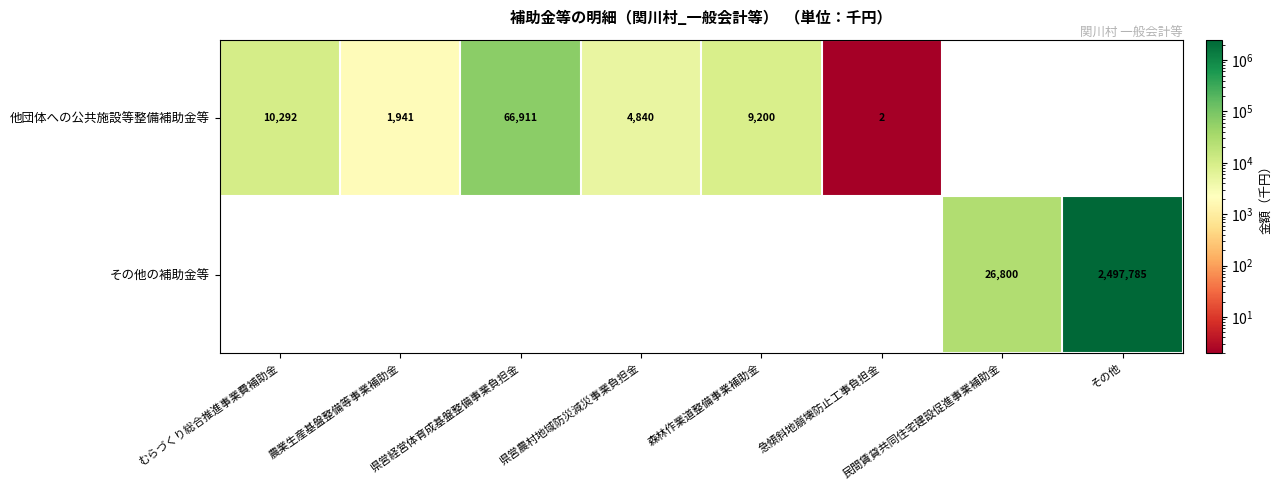

Is it true that 他団体への公共施設等整備補助金等 equals 2705 at 県営農村地域防災減災事業負担金?

False